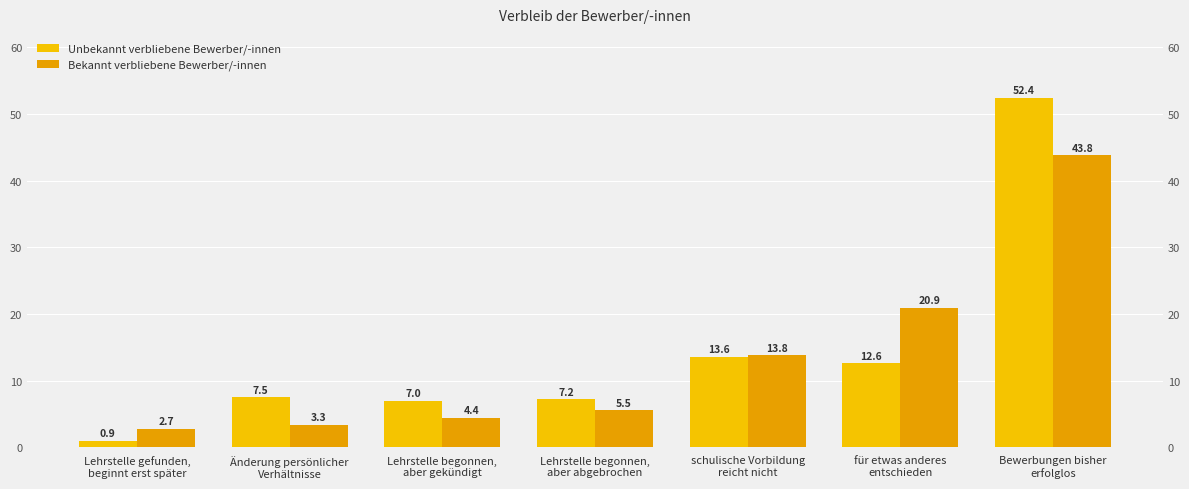

What is the spread (max minus min) of values at Lehrstelle begonnen,
aber abgebrochen?

1.7